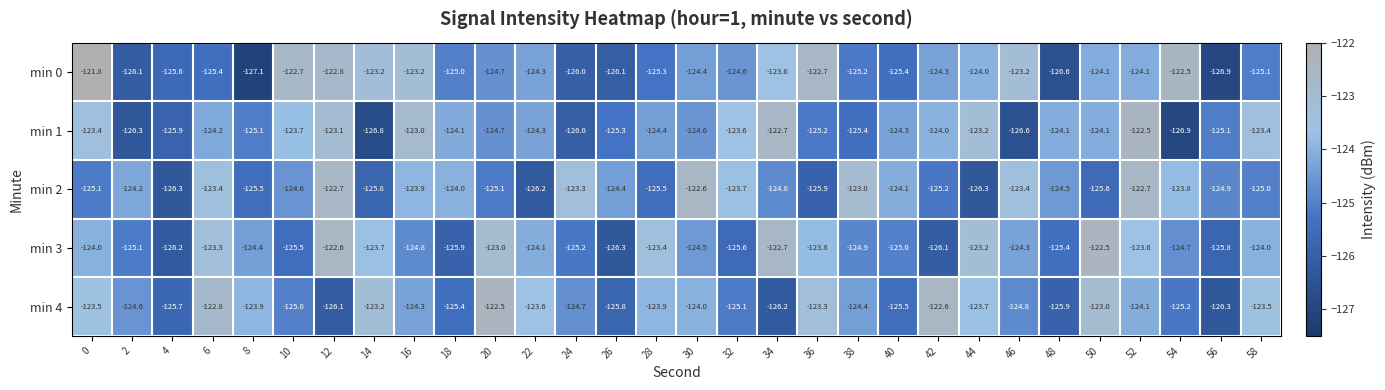

The value of min 0 at 8 is -127.1. True or false?

True